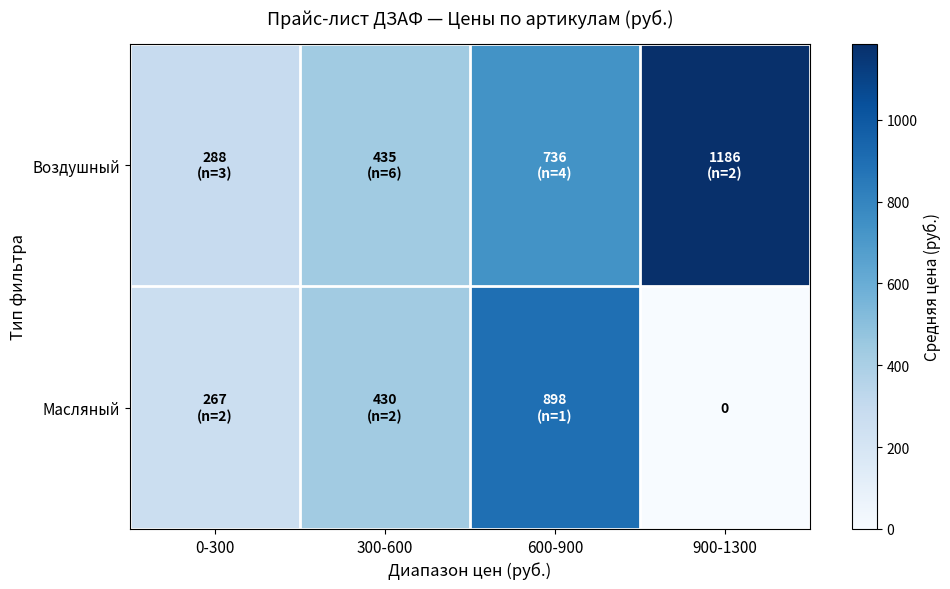

Is it true that Масляный equals -354.0 at 900-1300?

False